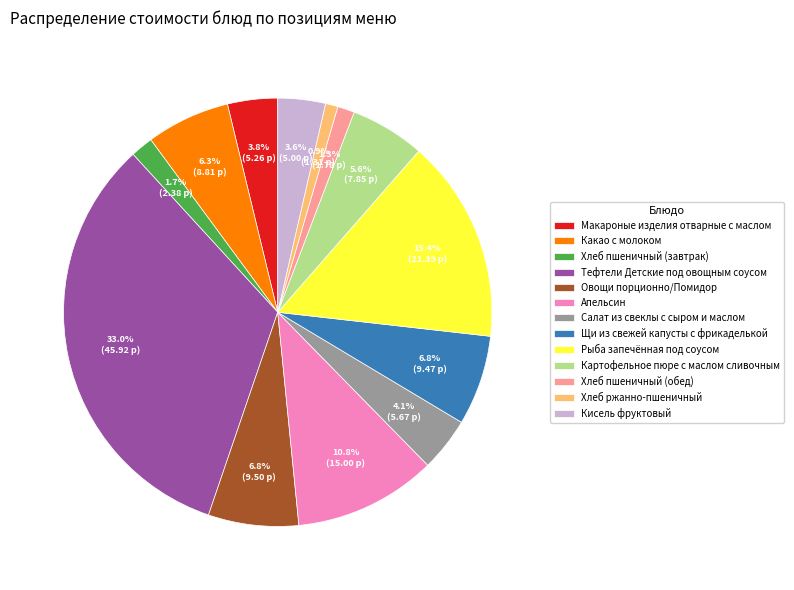

Is Хлеб пшеничный (обед) the majority of the pie?

No